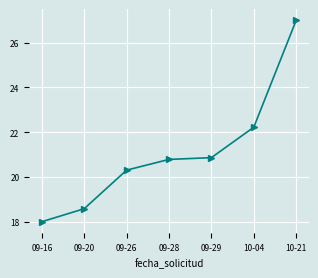

What is the average value?

21.1